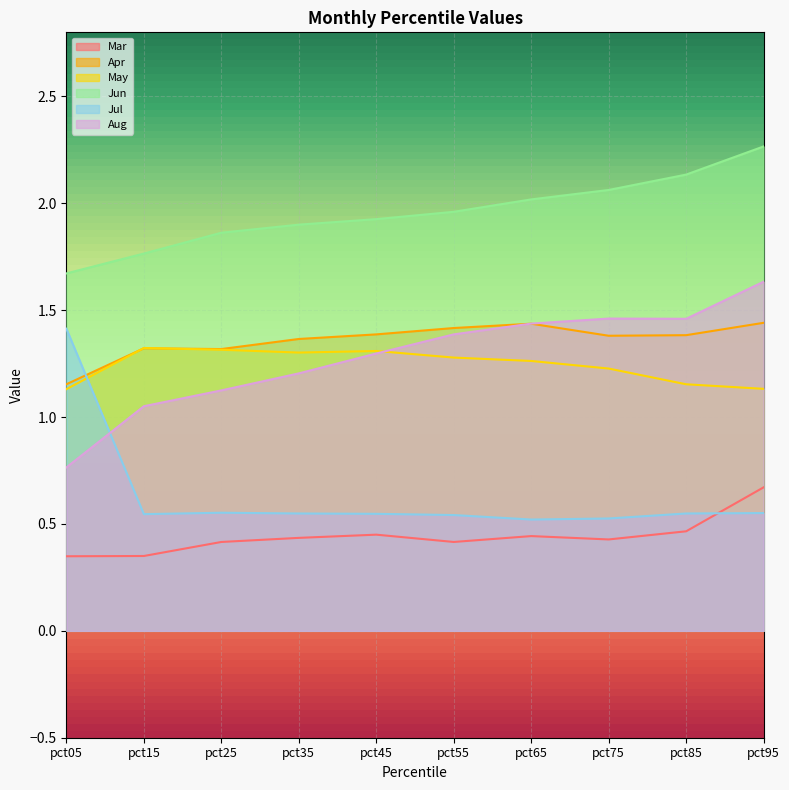

Reading left to right, what are all the values shown in this chart?

Mar: pct05=0.3	pct15=0.4	pct25=0.4	pct35=0.4	pct45=0.4	pct55=0.4	pct65=0.4	pct75=0.4	pct85=0.5	pct95=0.7
Apr: pct05=1.2	pct15=1.3	pct25=1.3	pct35=1.4	pct45=1.4	pct55=1.4	pct65=1.4	pct75=1.4	pct85=1.4	pct95=1.4
May: pct05=1.1	pct15=1.3	pct25=1.3	pct35=1.3	pct45=1.3	pct55=1.3	pct65=1.3	pct75=1.2	pct85=1.2	pct95=1.1
Jun: pct05=1.7	pct15=1.8	pct25=1.9	pct35=1.9	pct45=1.9	pct55=2.0	pct65=2.0	pct75=2.1	pct85=2.1	pct95=2.3
Jul: pct05=1.4	pct15=0.5	pct25=0.6	pct35=0.5	pct45=0.5	pct55=0.5	pct65=0.5	pct75=0.5	pct85=0.5	pct95=0.6
Aug: pct05=0.8	pct15=1.1	pct25=1.1	pct35=1.2	pct45=1.3	pct55=1.4	pct65=1.4	pct75=1.5	pct85=1.5	pct95=1.6